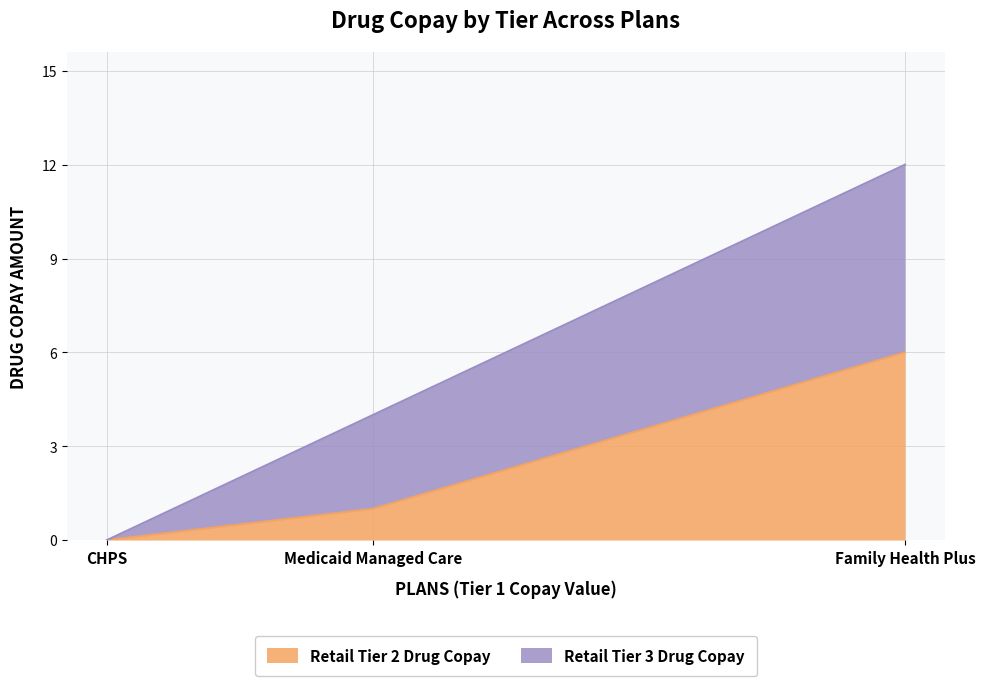

What are all the series names shown in the legend?

Retail Tier 2 Drug Copay, Retail Tier 3 Drug Copay